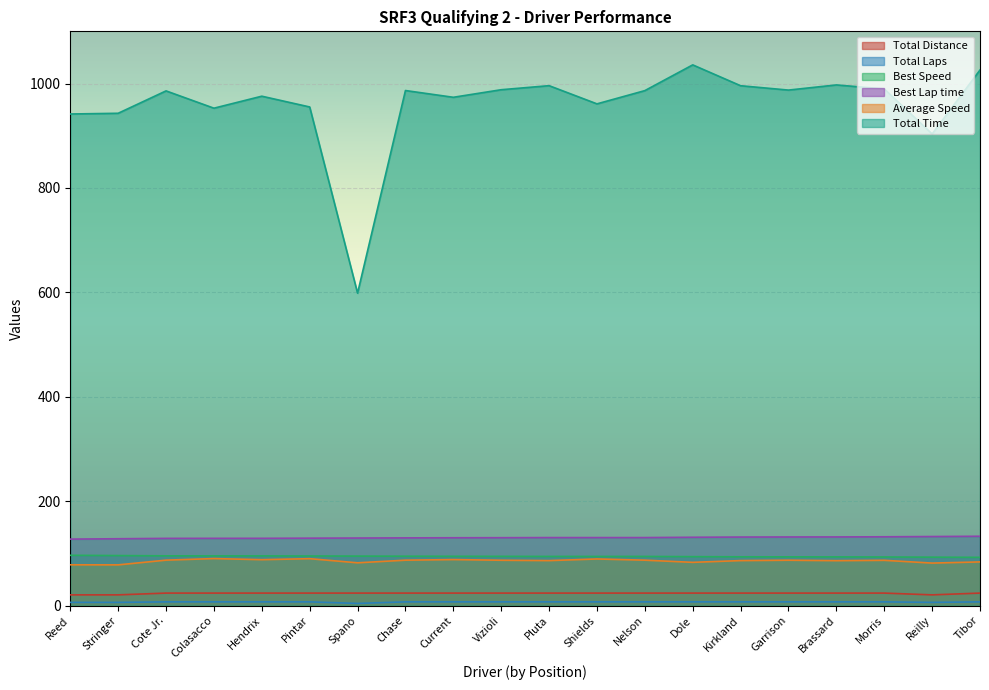

At which label does Total Time first exceed 986?

Chase